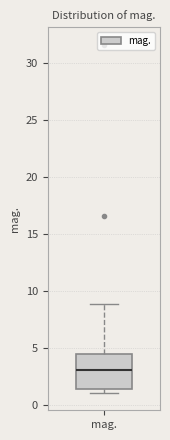

Transcribe this box plot: give where the median line is, the range the box spans, and where the two whiskers end, as read against the y-axis. The values are not printed on the chart, so give them approximately, as read against the axis.

median 3.0, box 1.5 to 4.5, whiskers 1.0 to 9.0